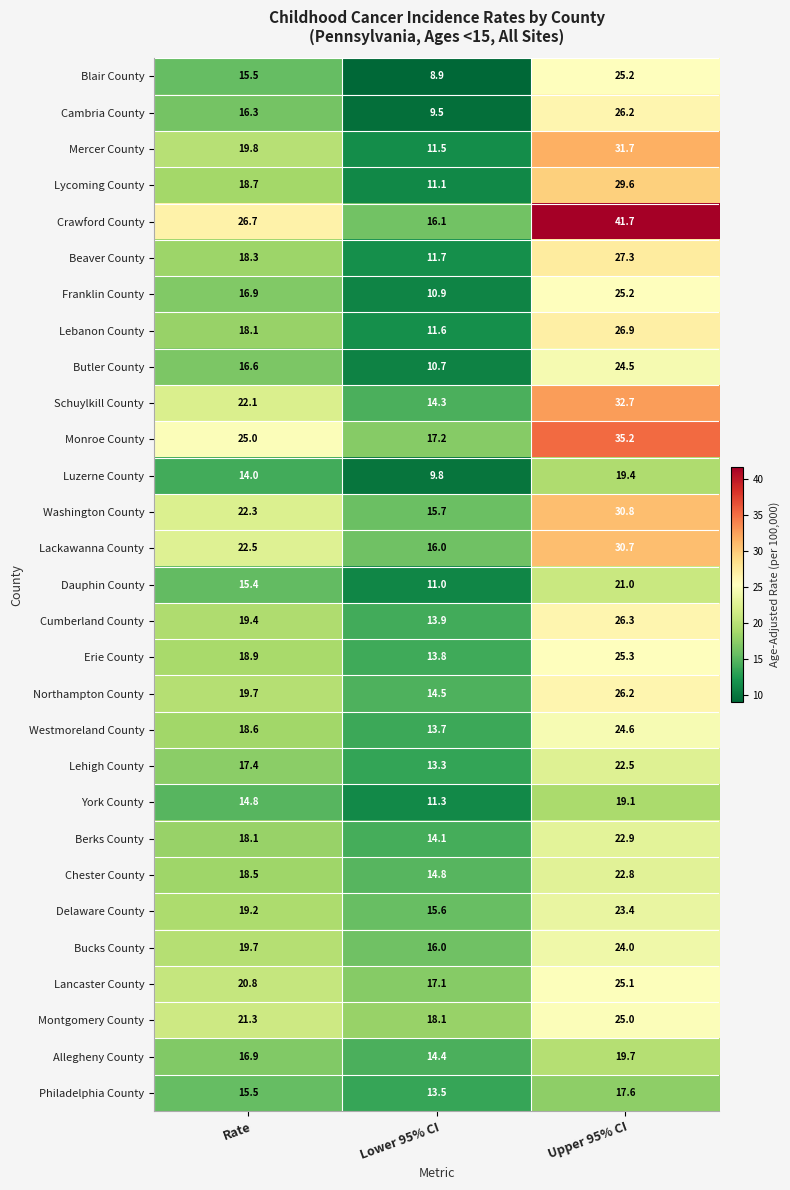

Which series has the largest total across all categories?

Crawford County